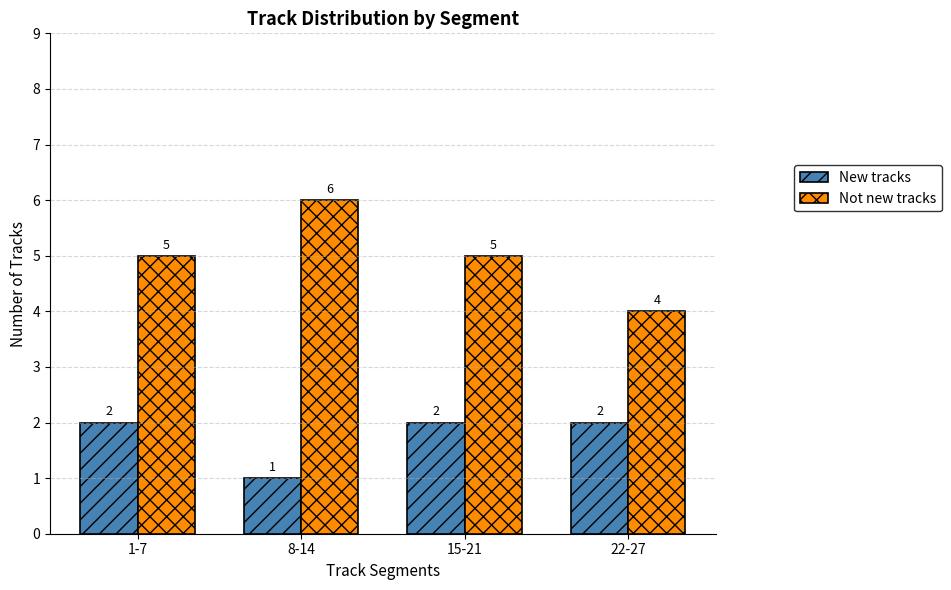

How many bars are there in total?

8